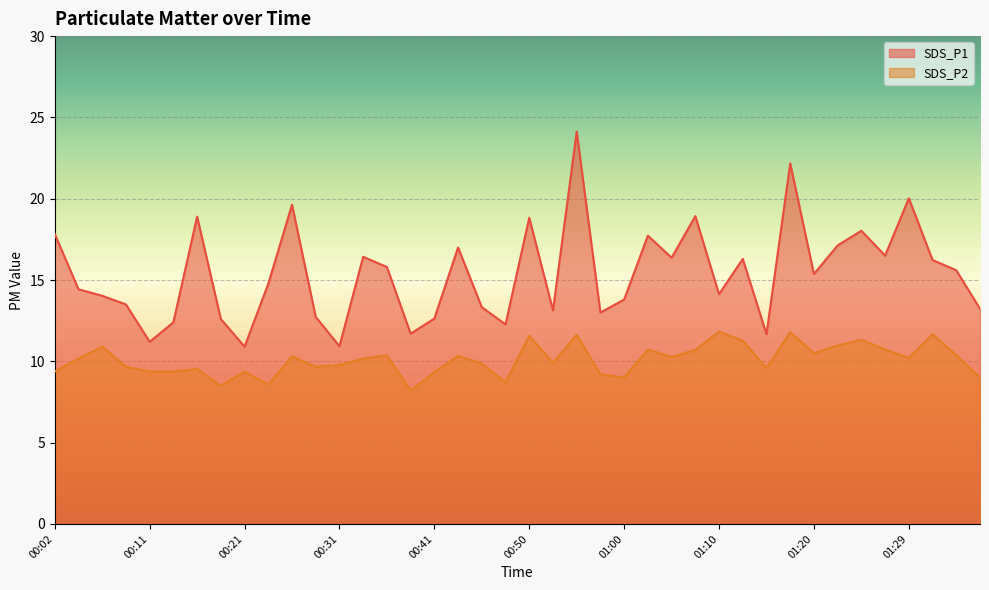

List the series in order of their overall mean, lowest first.

SDS_P2, SDS_P1